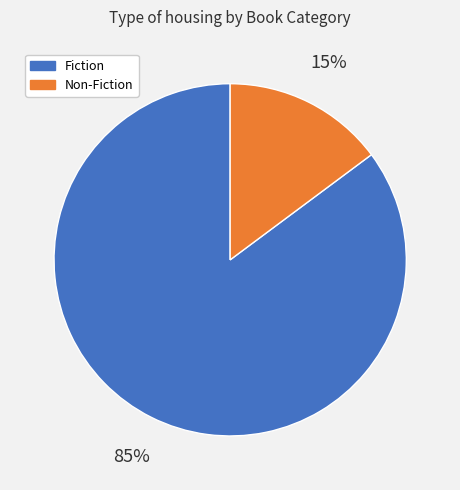

To the nearest percent, what is the difference between the largest and smallest slice percentages?

70%